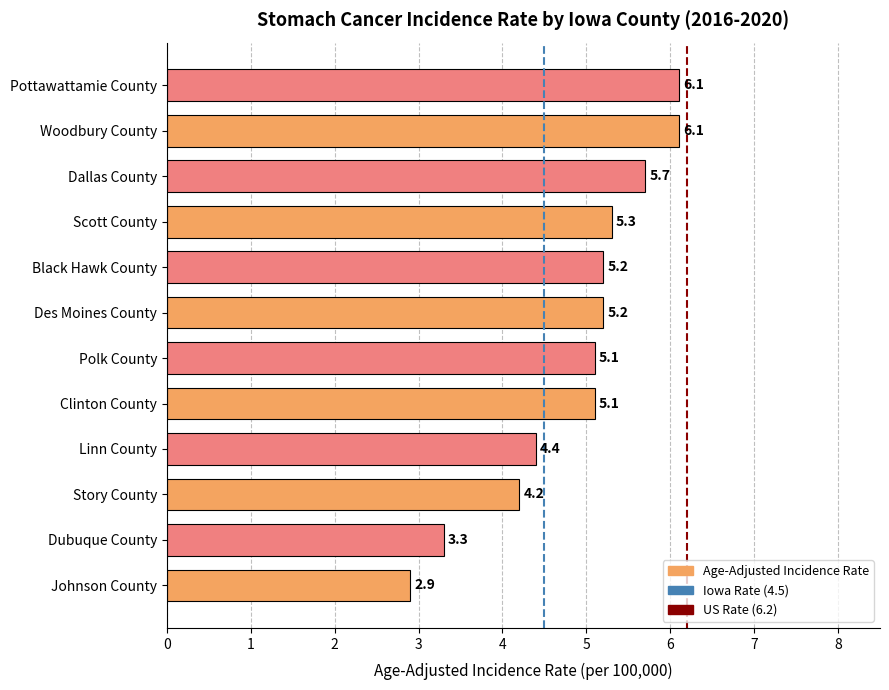

What is the minimum value shown in the chart?

2.9